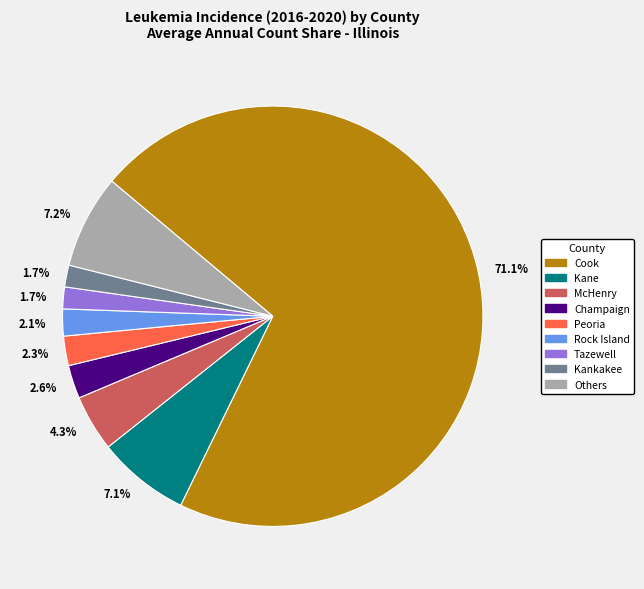

Does any single category account for the majority?

Yes